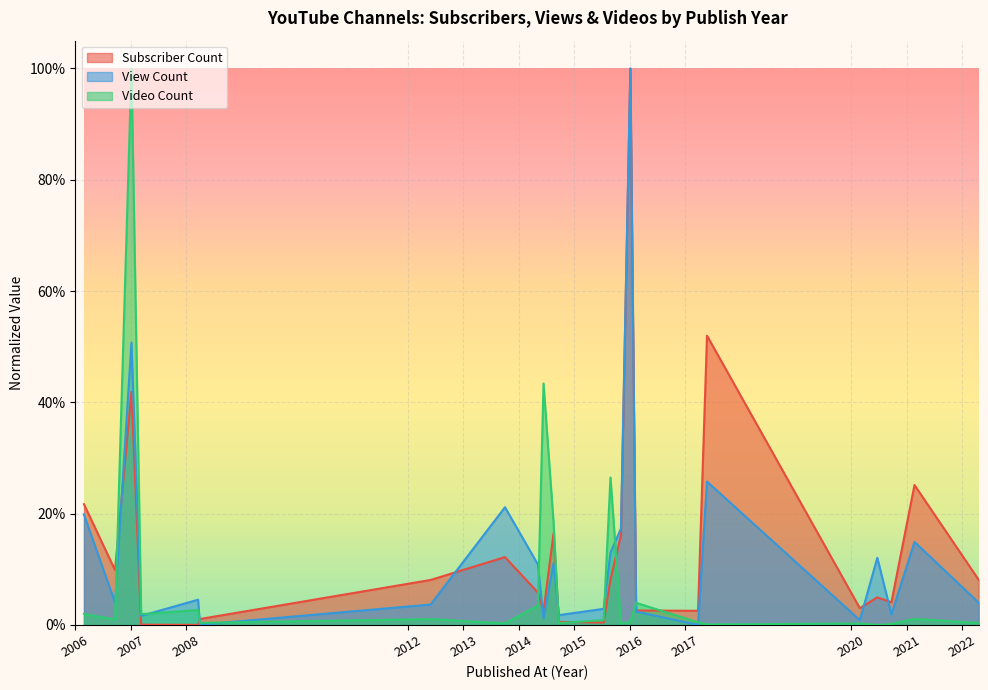

Where is Video Count nearest to the value 0?

2020-06-20